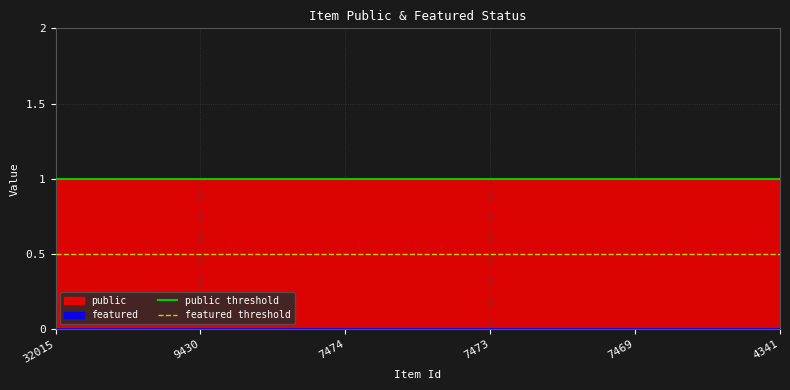

Between 32015 and 9430, which series saw the biggest shift?

public threshold